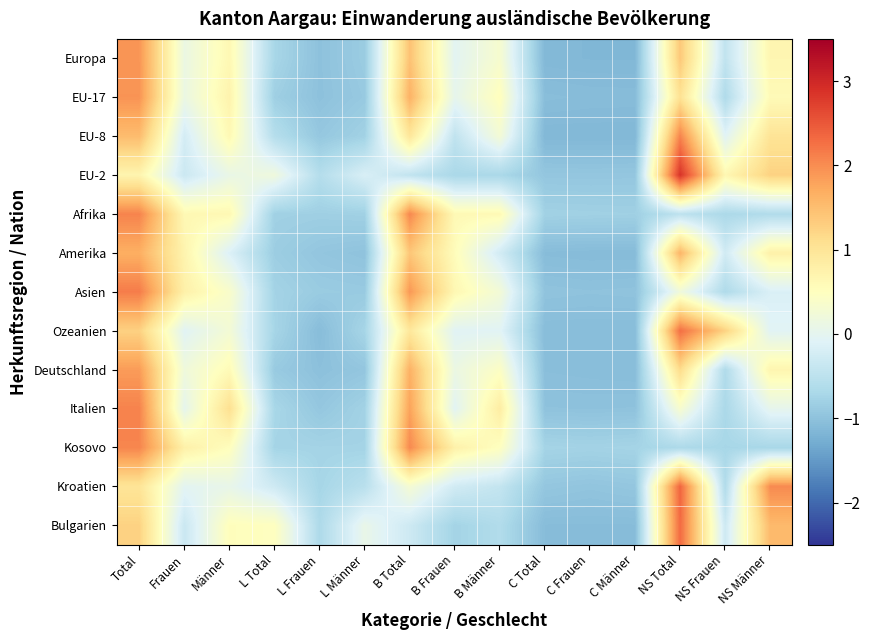

At how many categories does at least one series exceed 2?

4